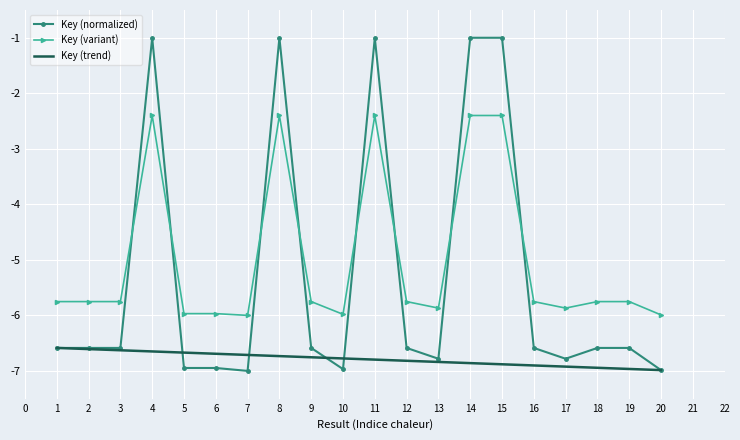

What is the minimum value for Key (variant)?

-6.0